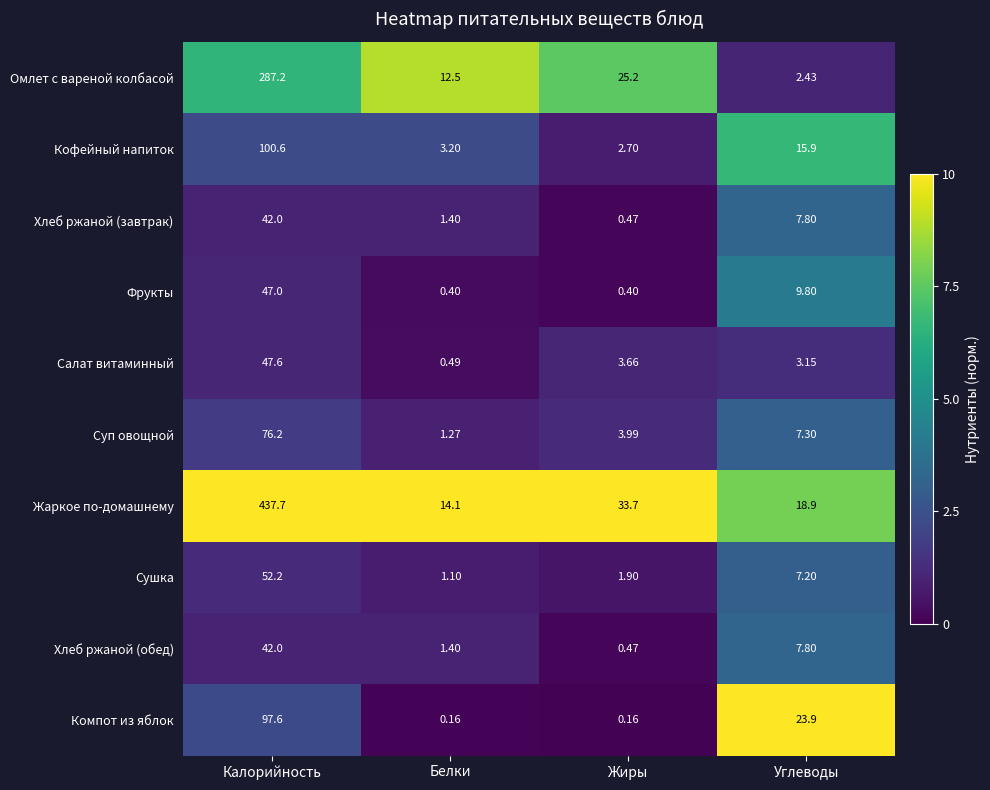

List the labels in order of Салат витаминный value, smallest first.

Белки, Углеводы, Жиры, Калорийность